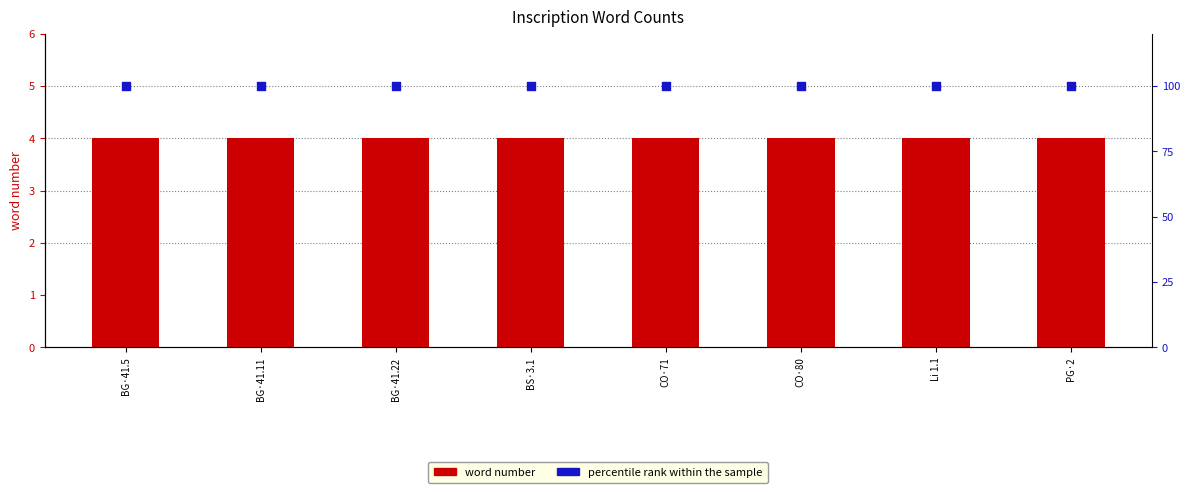

Which series has the largest Y range (max minus min)?

word number